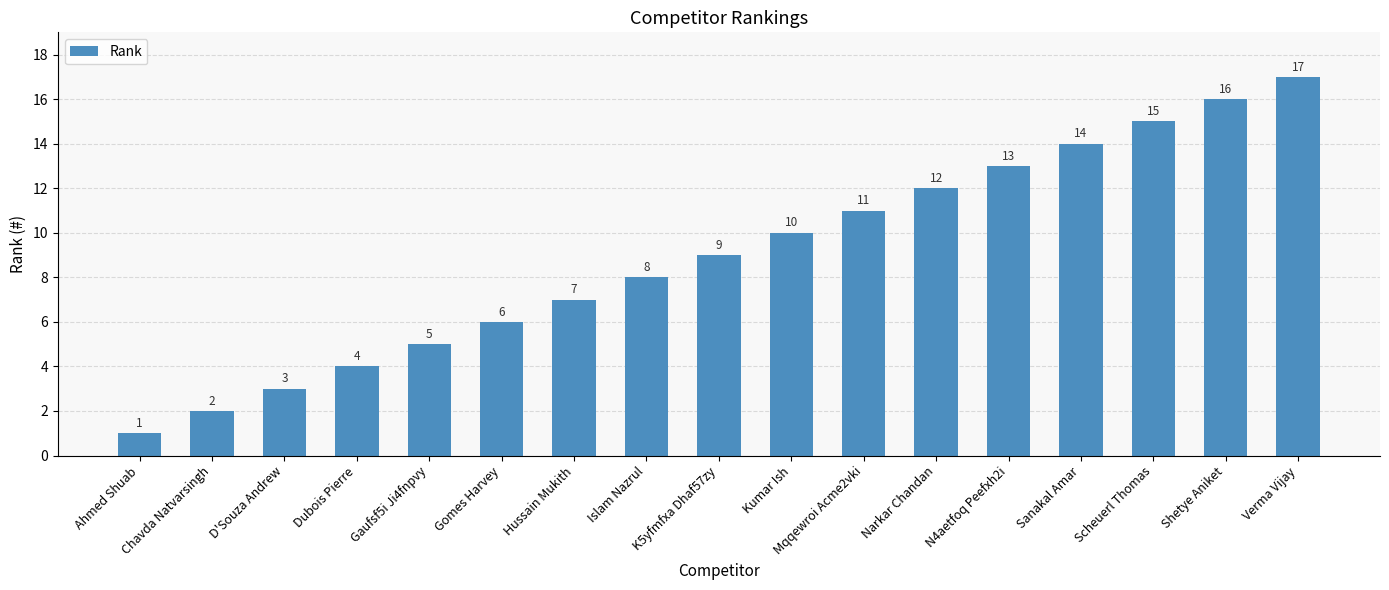

List the labels in order of value, smallest first.

Ahmed Shuab, Chavda Natvarsingh, D'Souza Andrew, Dubois Pierre, Gaufsf5i Ji4fnpvy, Gomes Harvey, Hussain Mukith, Islam Nazrul, K5yfmfxa Dhaf57zy, Kumar Ish, Mqqewroi Acme2vki, Narkar Chandan, N4aetfoq Peefxh2i, Sanakal Amar, Scheuerl Thomas, Shetye Aniket, Verma Vijay